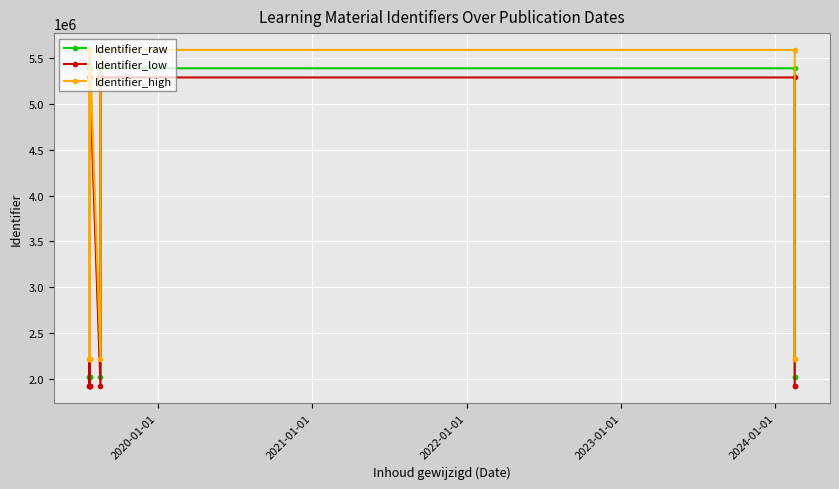

How many lines are shown in the chart?

3